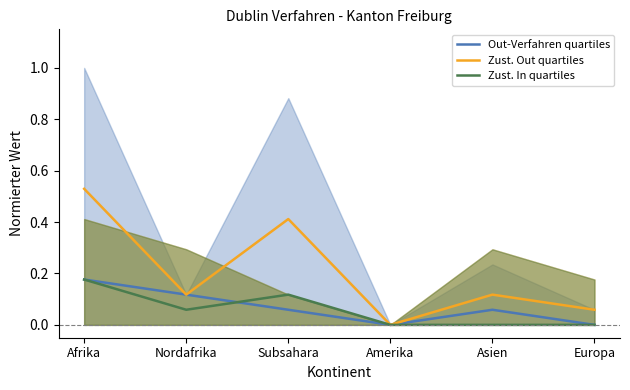

True or false: Zust. In quartiles and Out-Verfahren quartiles cross at least once.

True